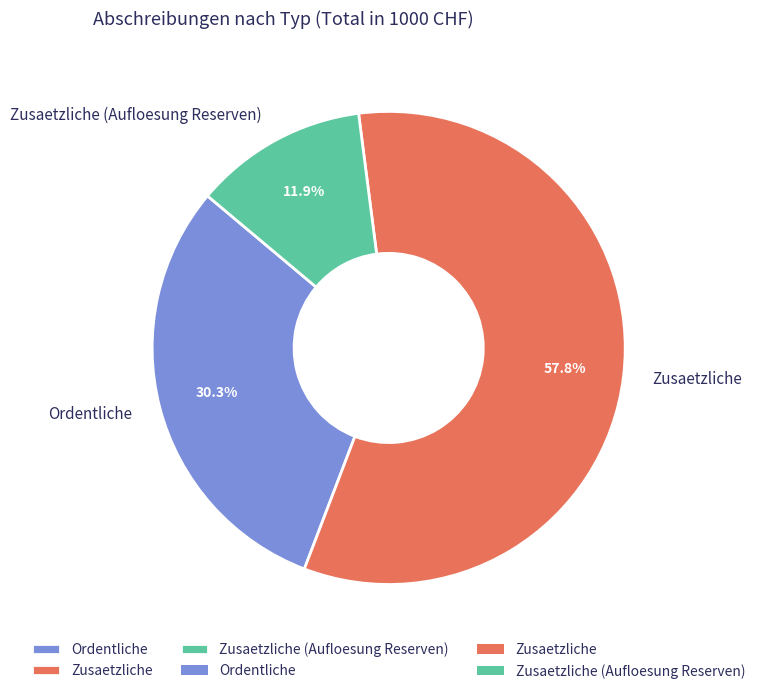

Rank the categories by value from highest to lowest.

Zusaetzliche, Ordentliche, Zusaetzliche (Aufloesung Reserven)